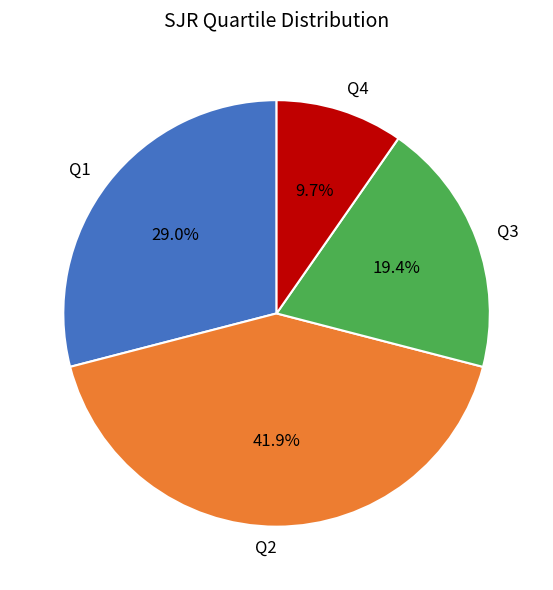

What percentage is the Q1 slice, to the nearest percent?

29%